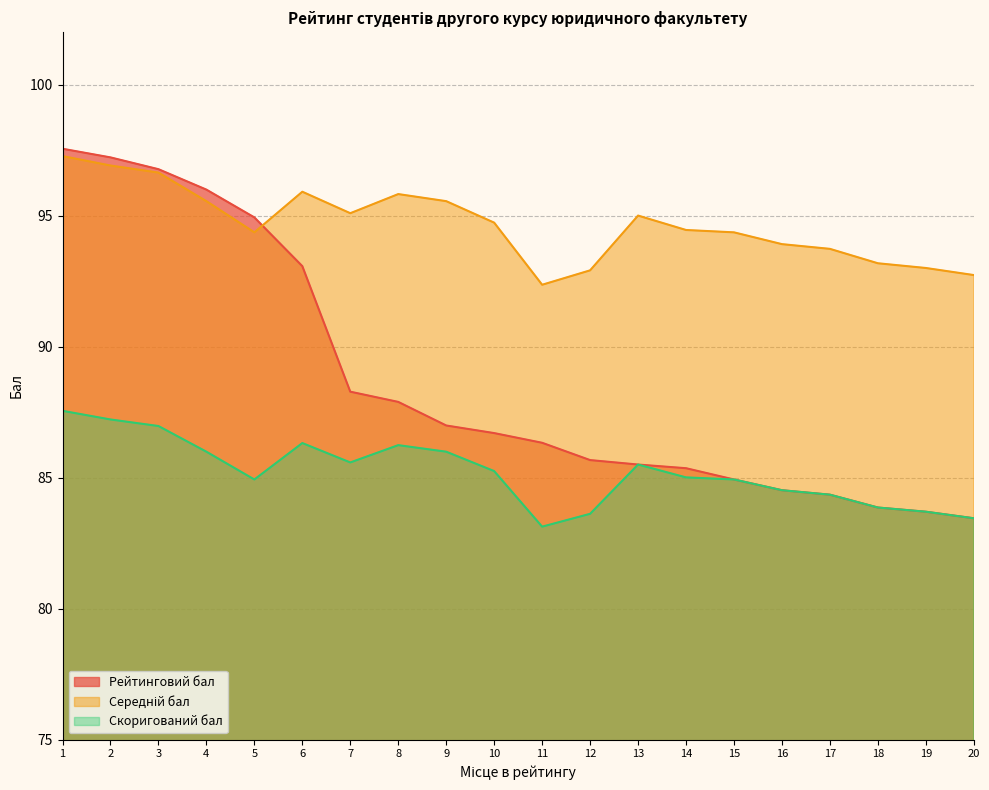

What is the value of the Рейтинговий бал point at the 10th from the left?

86.7